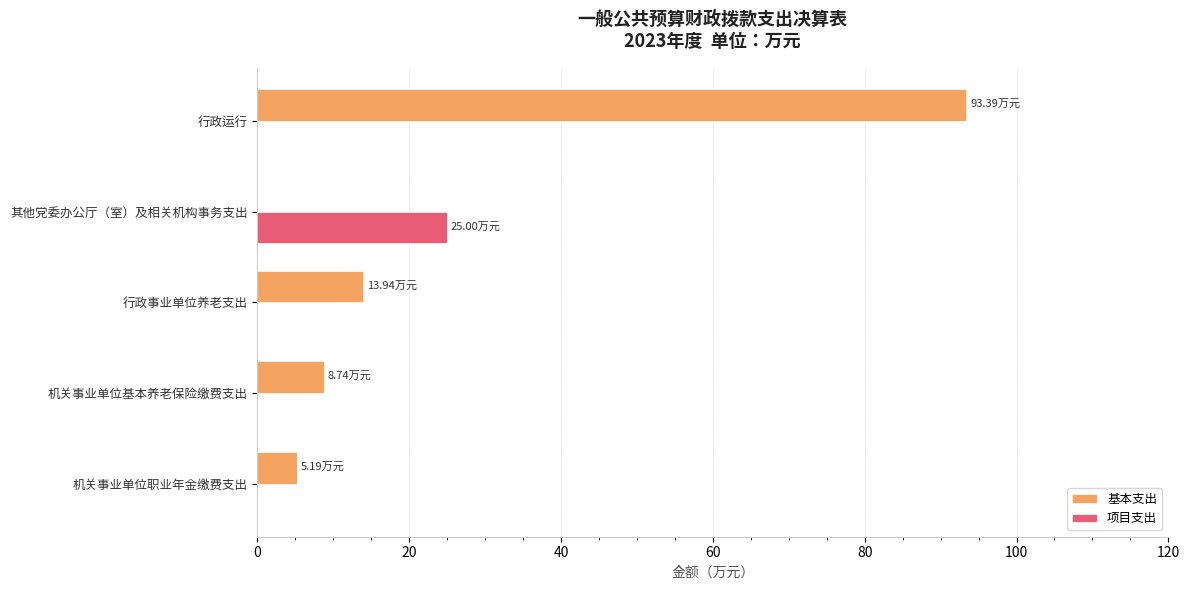

What is the total value across all series at 其他党委办公厅（室）及相关机构事务支出?

25.0